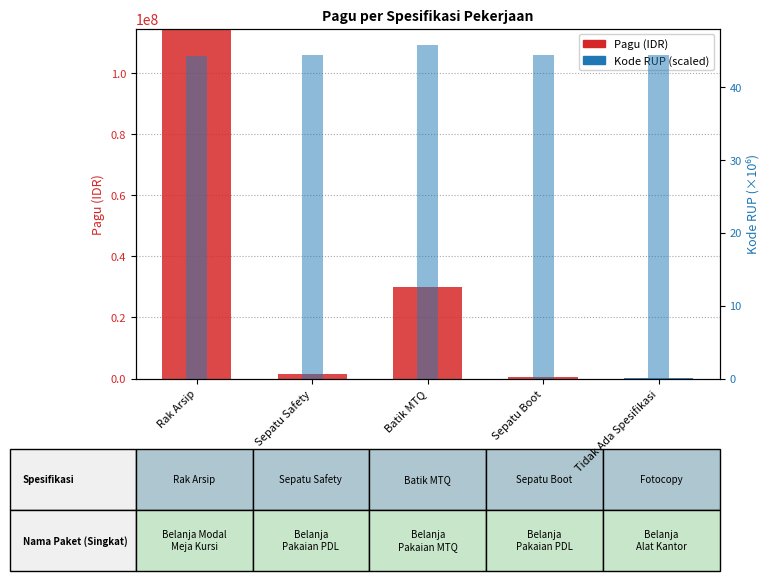

At which label is Belanja Modal closest to 57250000?

Rak Arsip